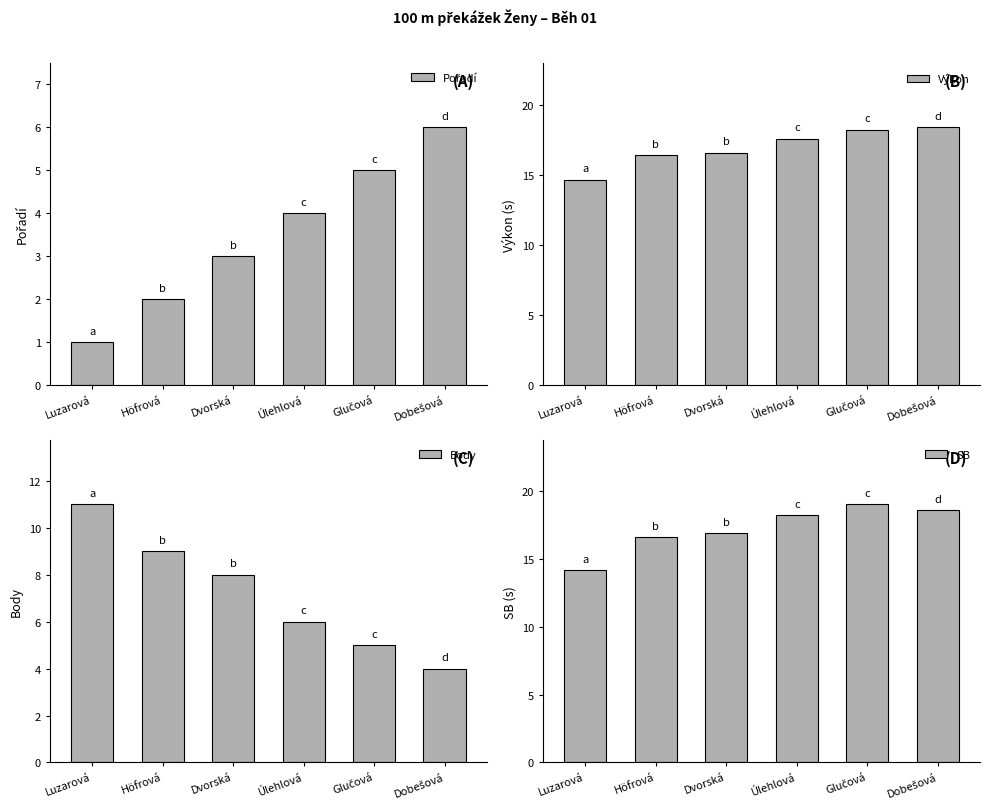

How many groups of bars are there?

6